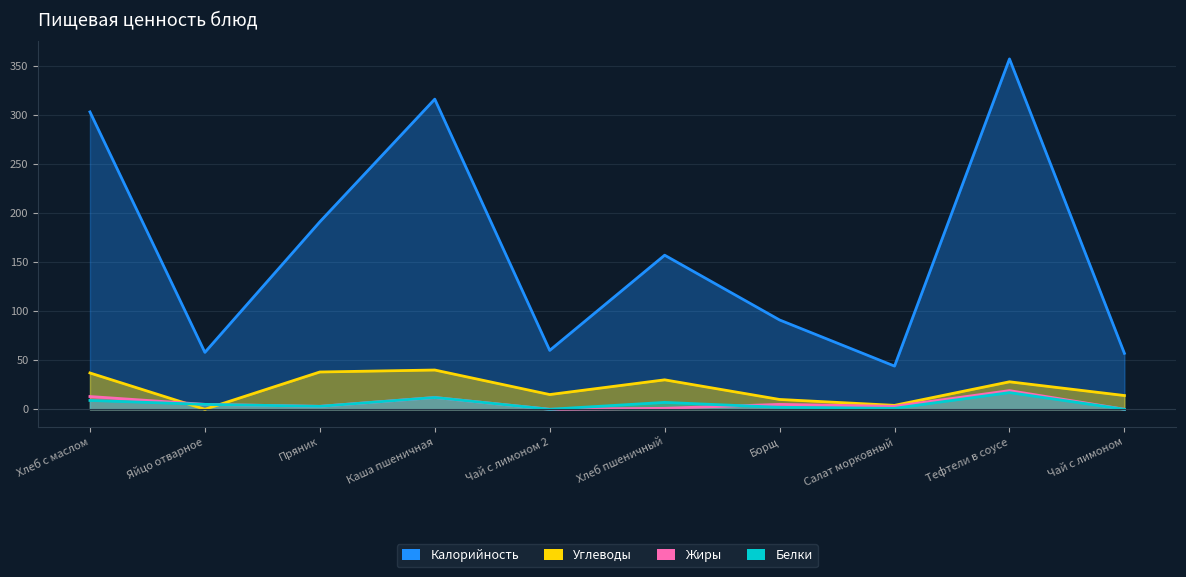

Reading right to left, extract all data points from this chart.

Калорийность: 57	357	44	91	157	60	316	191	58	303
Белки: 0	17	1	2	7	0	12	3	5	9
Жиры: 0	19	3	5	1	0	12	3	5	13
Углеводы: 14	28	4	10	30	15	40	38	0	37